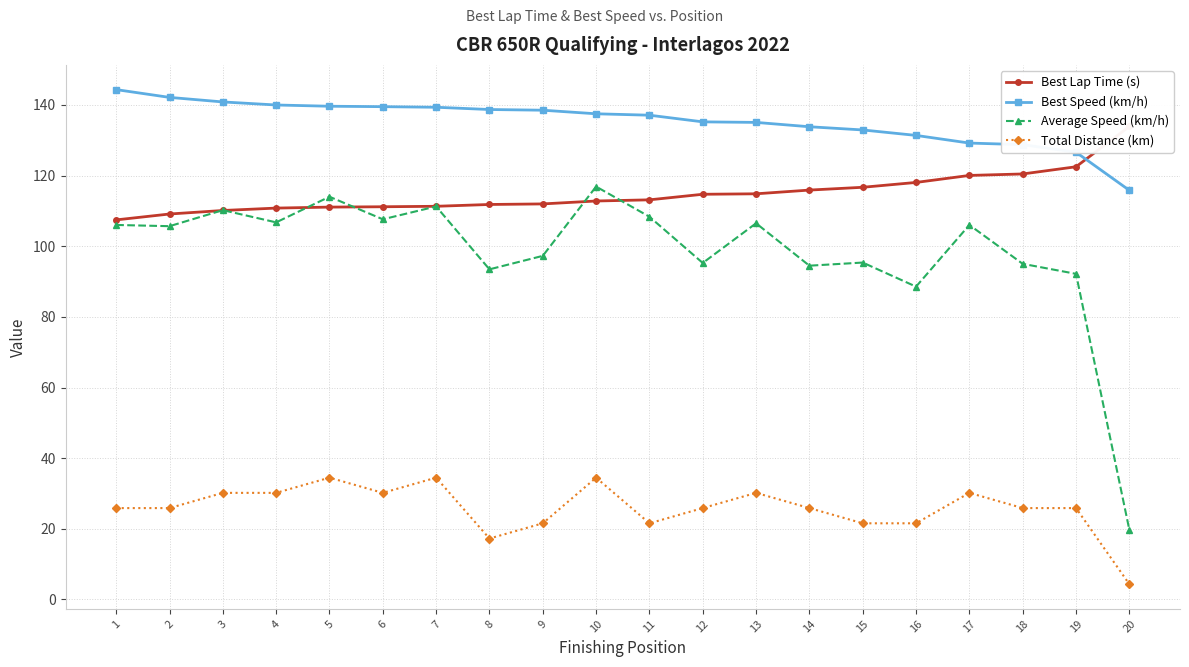

Which category has the lowest value in the Total Distance (km) series?

20